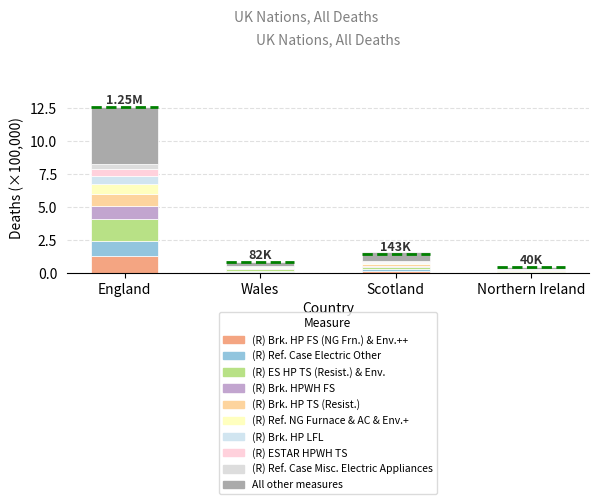

Between Scotland and Northern Ireland, which is larger?

Scotland